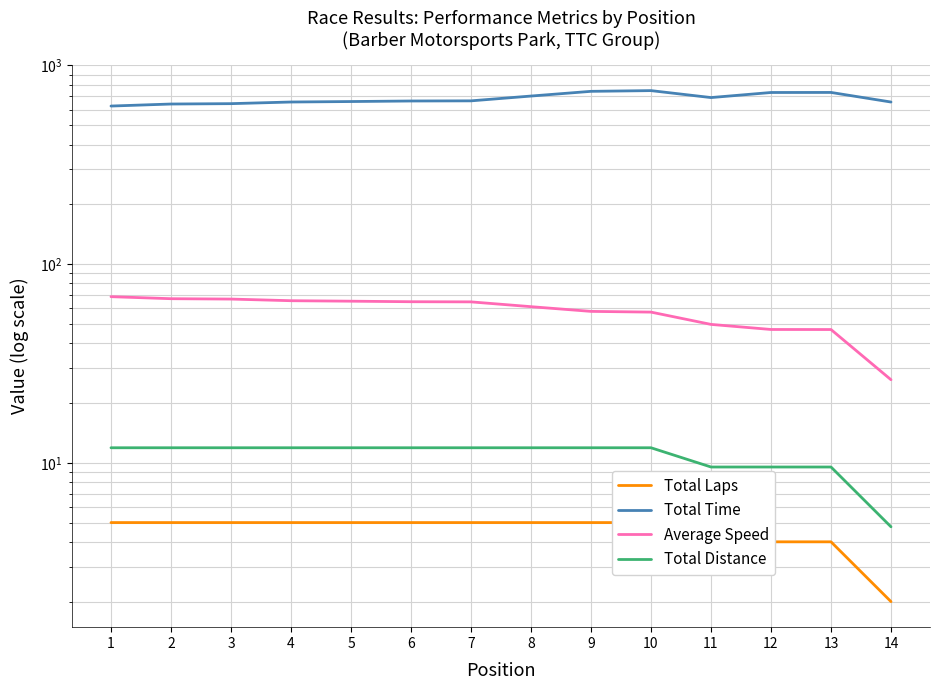

Does the chart display data point markers on the line(s)?

No